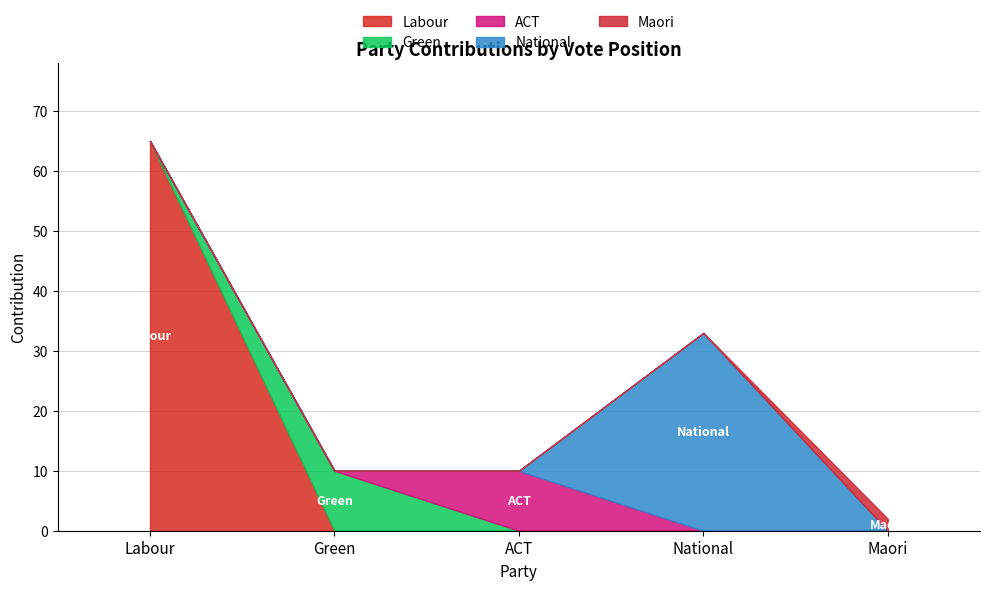

What are all the series names shown in the legend?

Labour, Green, ACT, National, Maori